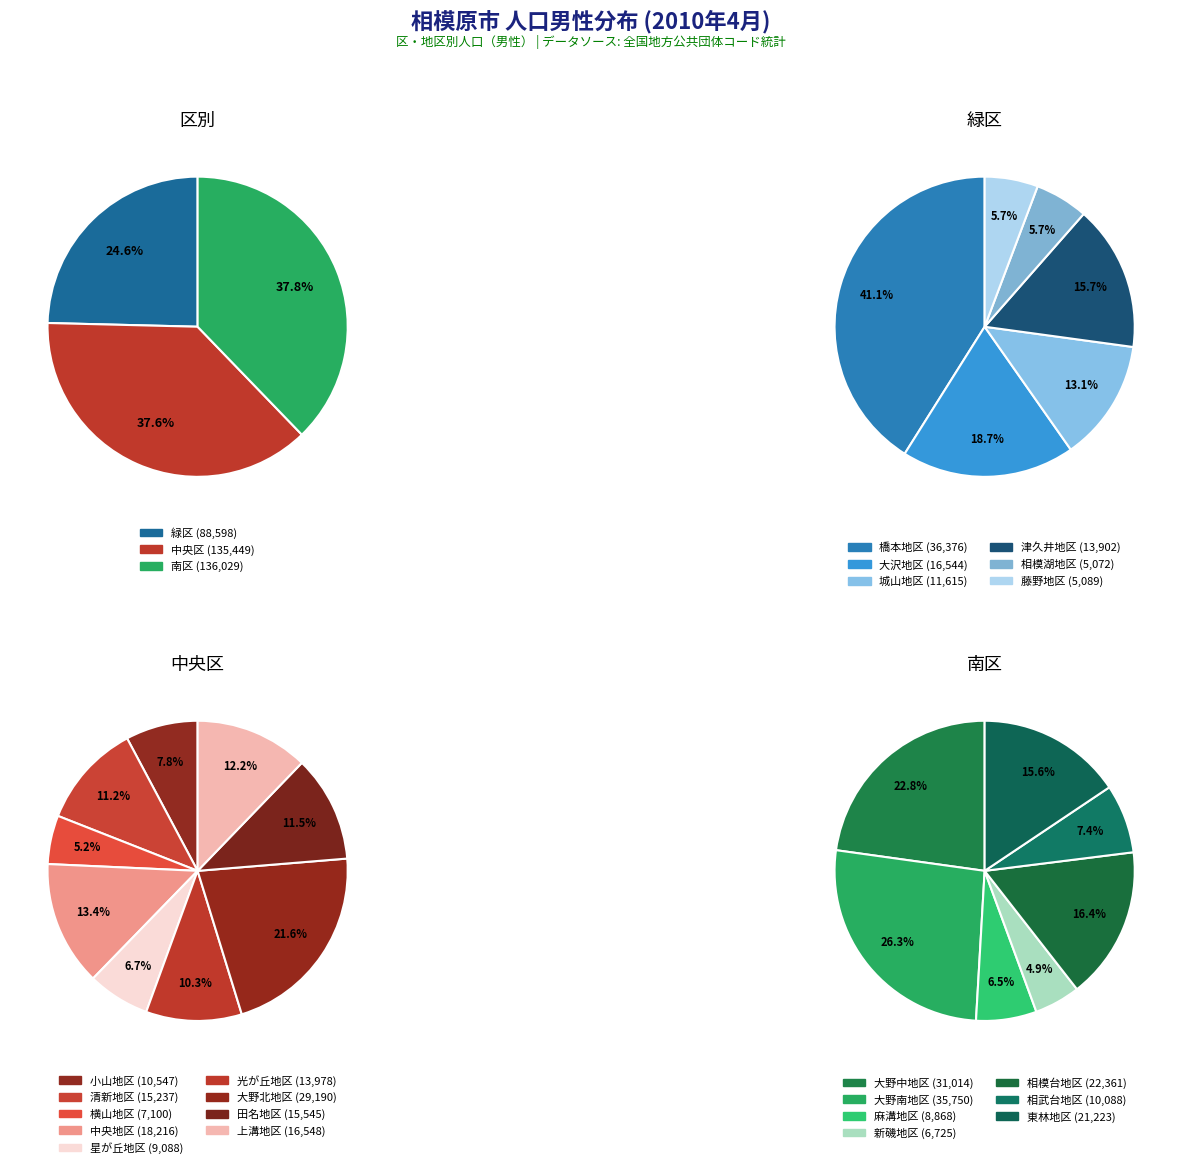

What is the largest slice in the pie chart?

南区